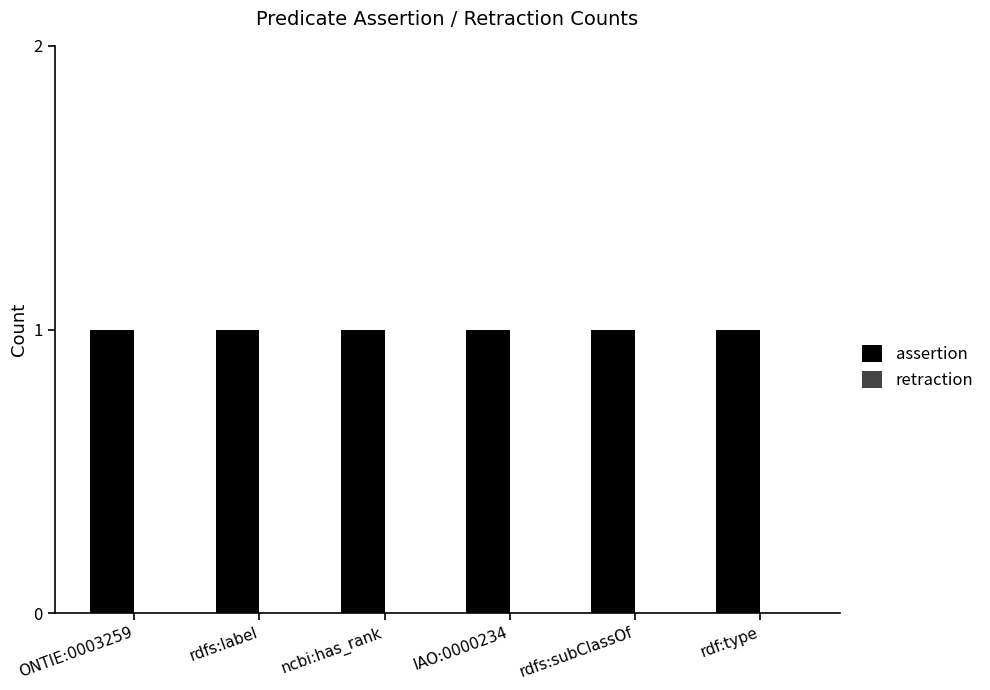

Where is retraction nearest to the value 0?

ONTIE:0003259